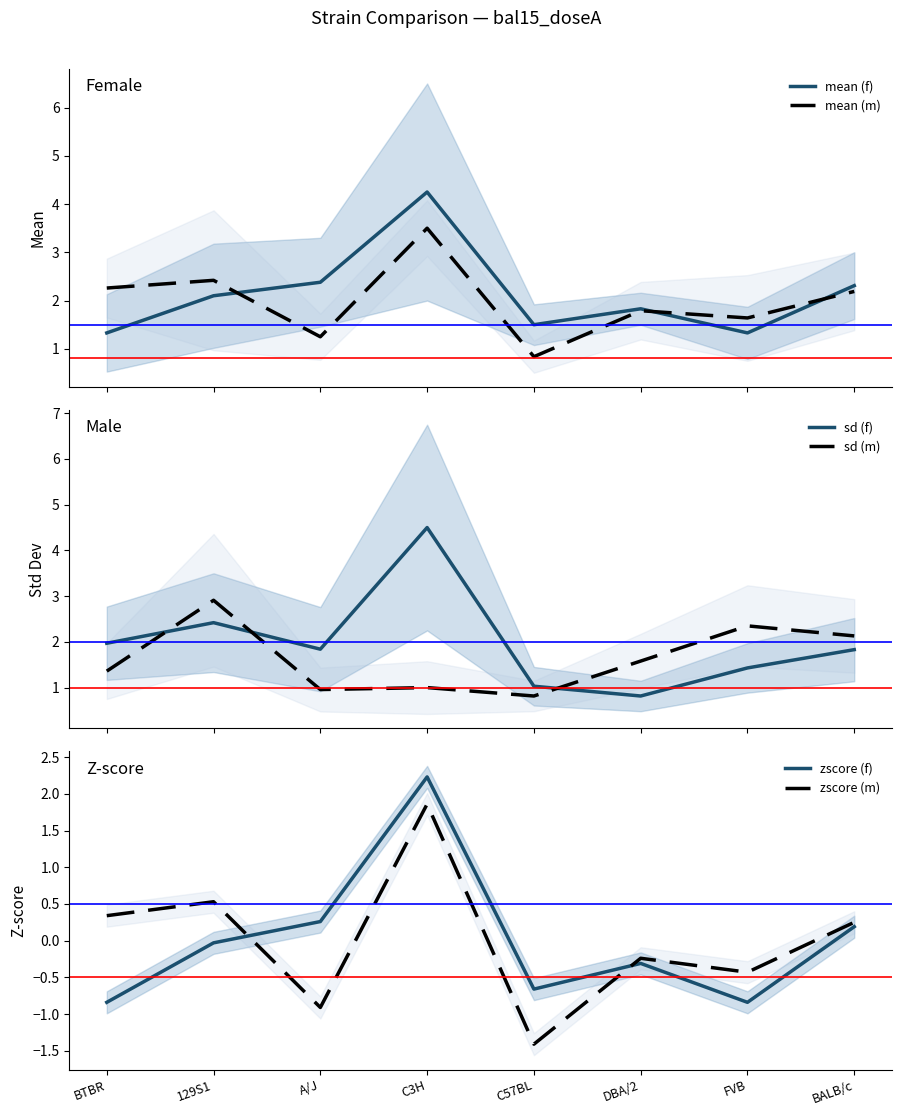

Rank the series at A/J from lowest to highest value.

zscore (m), zscore (f), sd (m), mean (m), sd (f), mean (f)